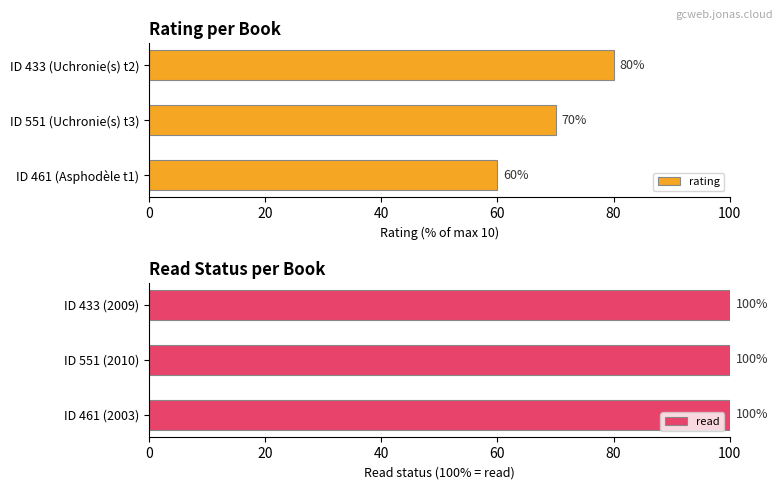

How many groups of bars are there?

3